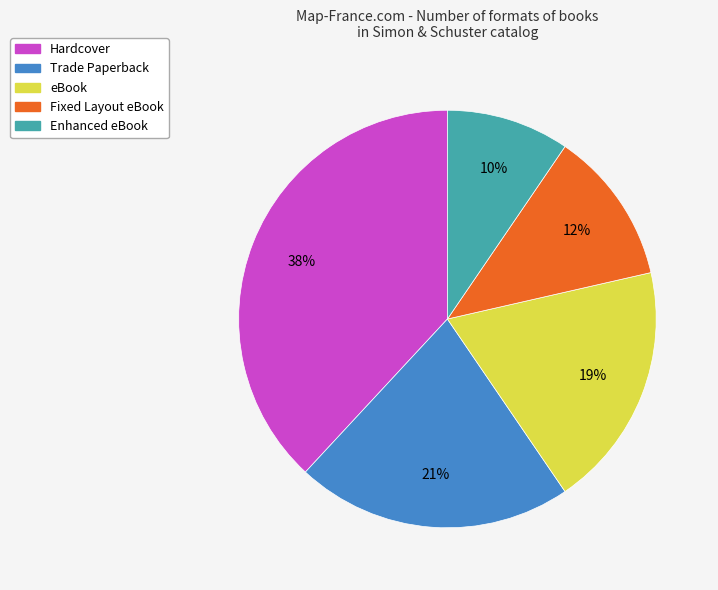

Approximately how many times larger is the value at Hardcover compared to Trade Paperback?

1.8